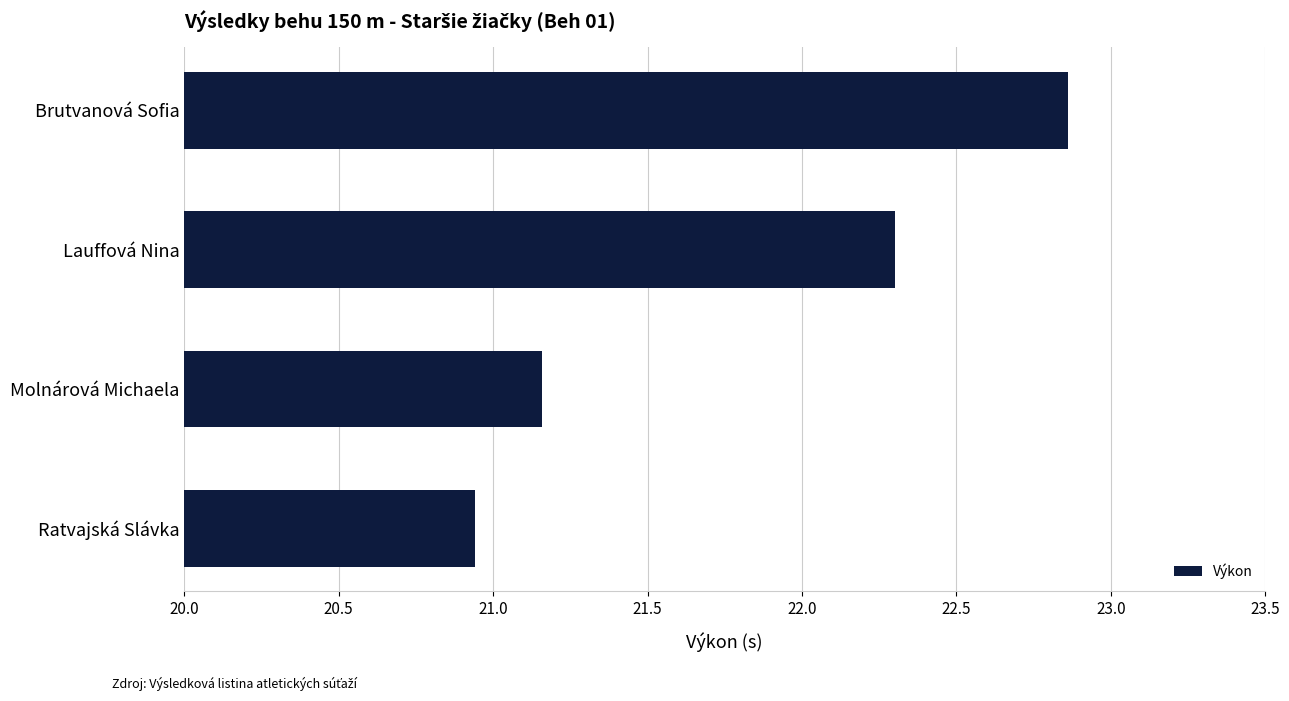

List the labels in order of value, smallest first.

Ratvajská Slávka, Molnárová Michaela, Lauffová Nina, Brutvanová Sofia